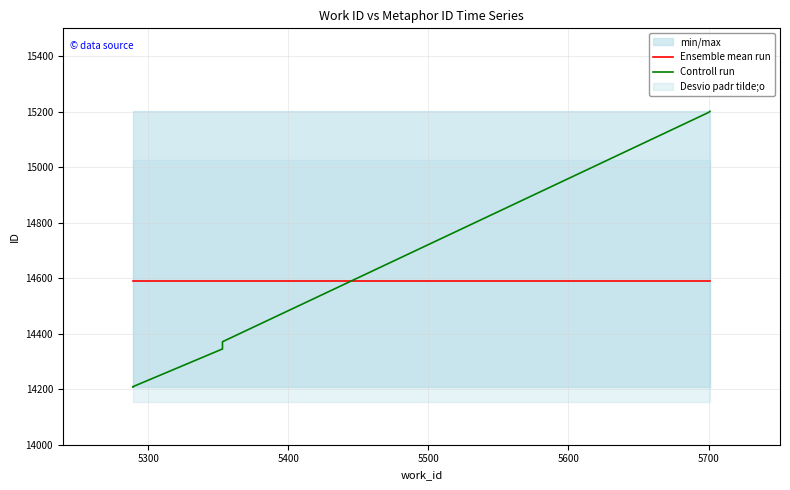

The value of Controll run at 5300 is 25346.8. True or false?

False